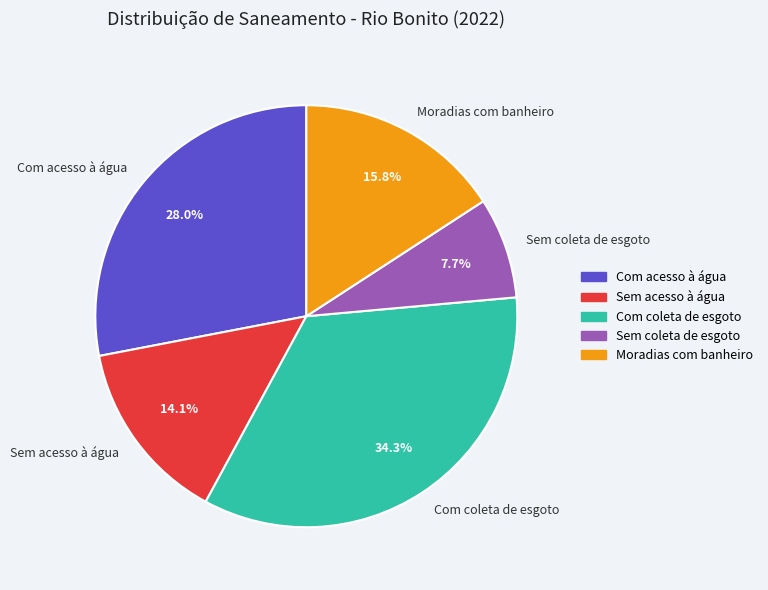

Count the number of slices in the pie.

5